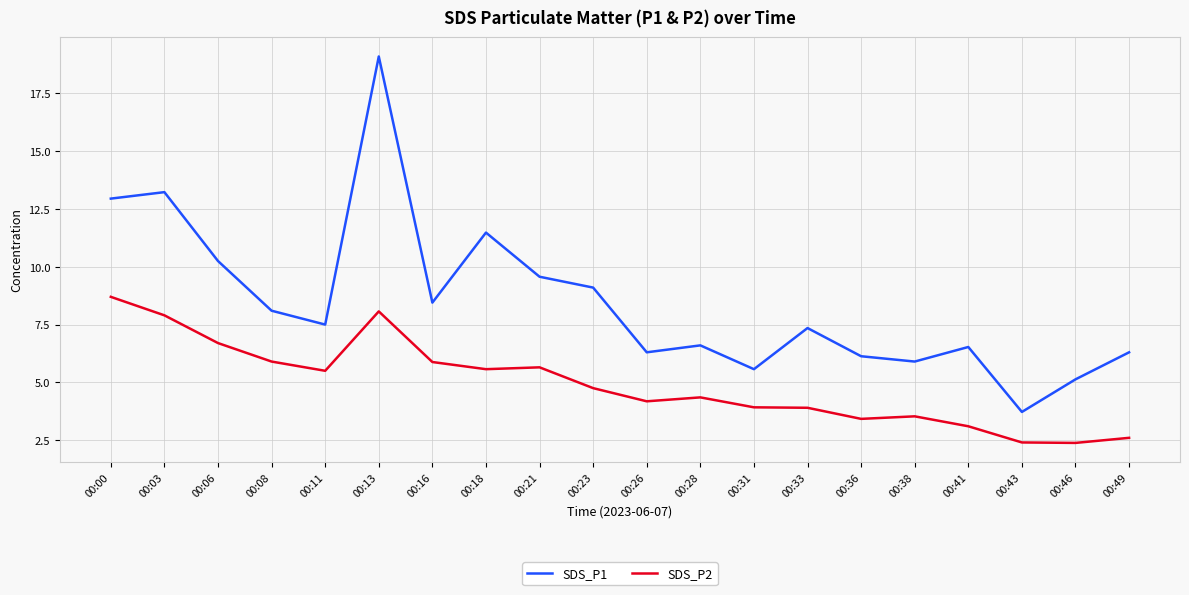

In SDS_P1, how many points are lower than both neighbors (excluding endpoints)?

6